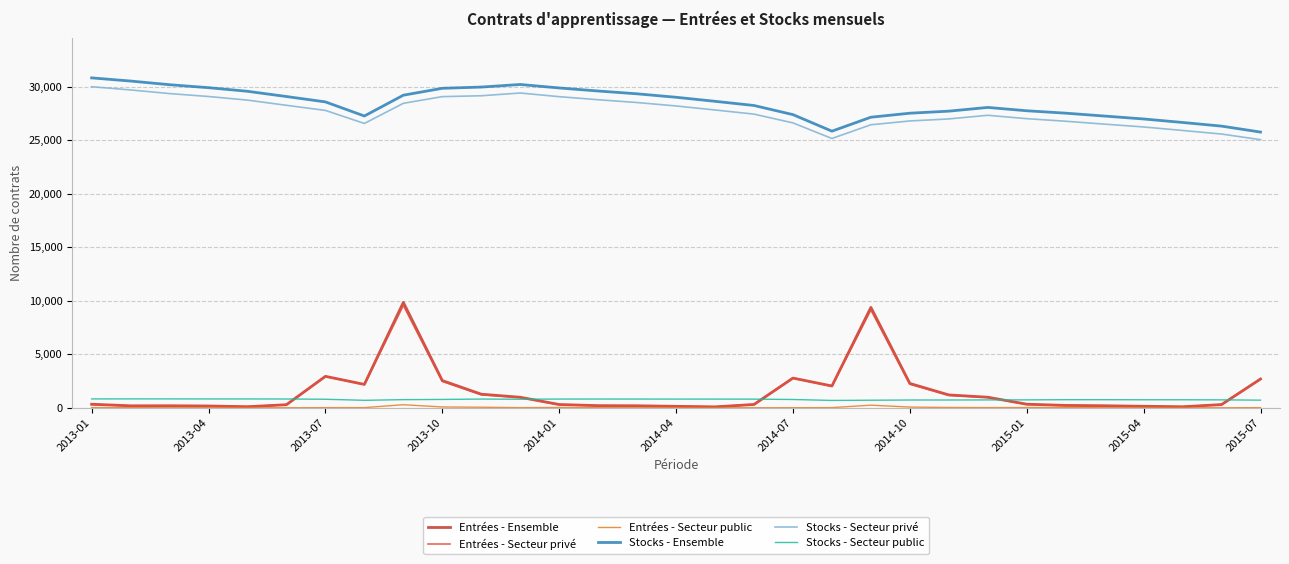

What is the maximum value for Stocks - Ensemble?

30806